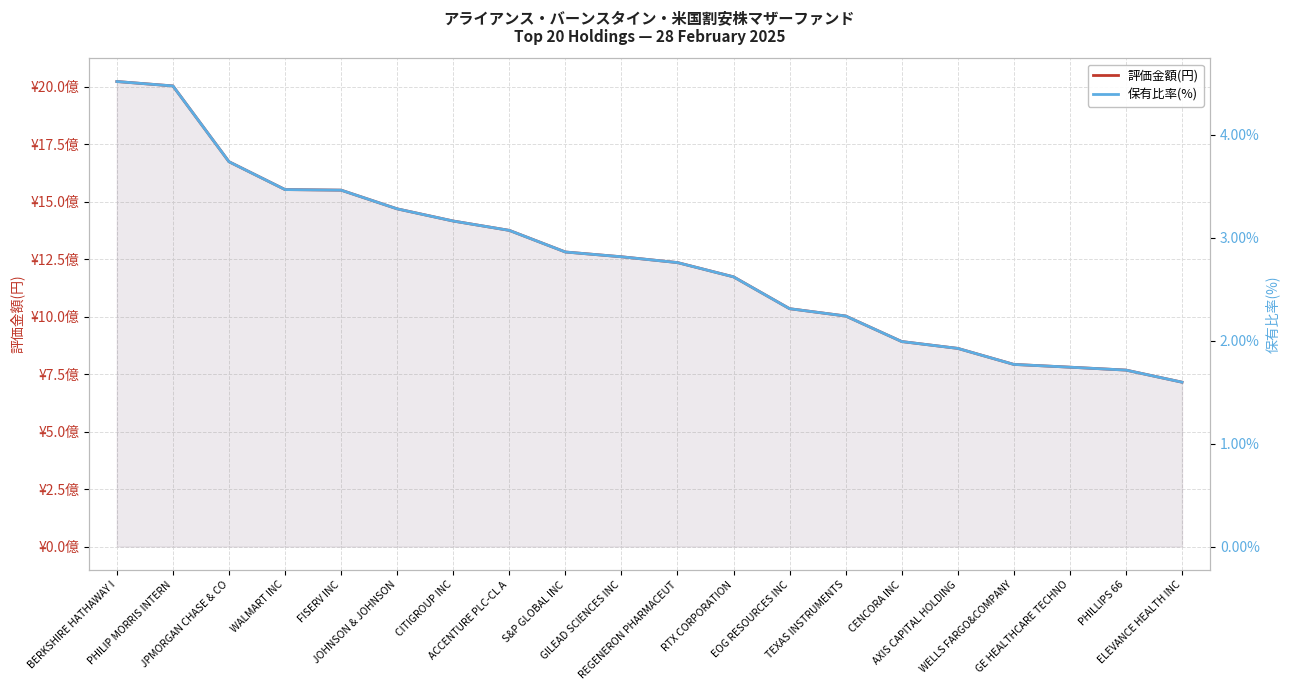

Reading right to left, what are all the values shown in this chart?

評価金額(円): ELEVANCE HEALTH INC=714841969.0	PHILLIPS 66=767431135.0	GE HEALTHCARE TECHNO=780096414.0	WELLS FARGO&COMPANY=792120974.0	AXIS CAPITAL HOLDING=861818072.0	CENCORA INC=891631372.0	TEXAS INSTRUMENTS=1002688122.0	EOG RESOURCES INC=1034501259.0	RTX CORPORATION=1173013846.0	REGENERON PHARMACEUT=1235083240.0	GILEAD SCIENCES INC=1260333964.0	S&P GLOBAL INC=1281128874.0	ACCENTURE PLC-CL A=1375164221.0	CITIGROUP INC=1415793066.0	JOHNSON & JOHNSON=1468735291.0	FISERV INC=1550125057.0	WALMART INC=1552611480.0	JPMORGAN CHASE & CO=1673710279.0	PHILIP MORRIS INTERN=2003372182.0	BERKSHIRE HATHAWAY I=2022614065.0
保有比率(%): ELEVANCE HEALTH INC=0.0	PHILLIPS 66=0.0	GE HEALTHCARE TECHNO=0.0	WELLS FARGO&COMPANY=0.0	AXIS CAPITAL HOLDING=0.0	CENCORA INC=0.0	TEXAS INSTRUMENTS=0.0	EOG RESOURCES INC=0.0	RTX CORPORATION=0.0	REGENERON PHARMACEUT=0.0	GILEAD SCIENCES INC=0.0	S&P GLOBAL INC=0.0	ACCENTURE PLC-CL A=0.0	CITIGROUP INC=0.0	JOHNSON & JOHNSON=0.0	FISERV INC=0.0	WALMART INC=0.0	JPMORGAN CHASE & CO=0.0	PHILIP MORRIS INTERN=0.0	BERKSHIRE HATHAWAY I=0.0